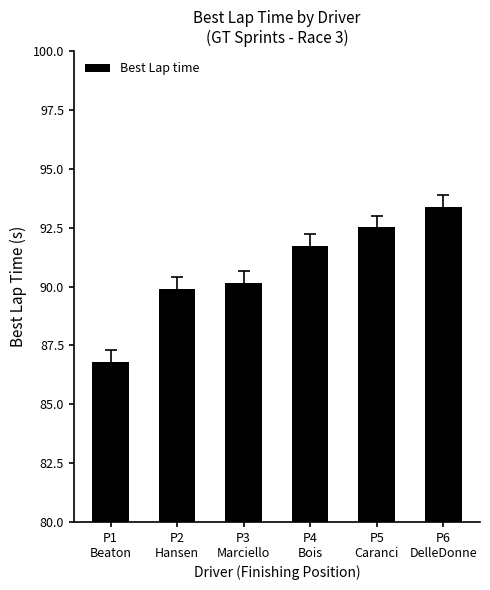

What is the minimum value shown in the chart?

86.8